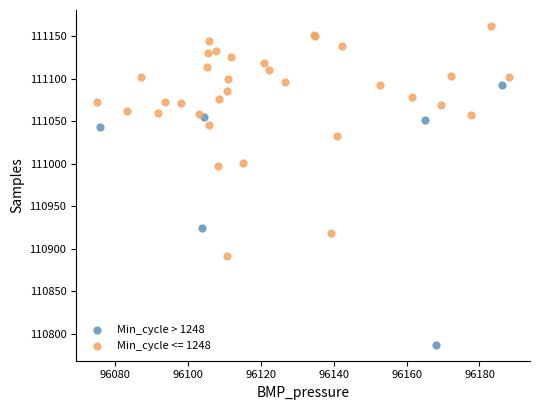

Which series contains the highest Y value?

Min_cycle <= 1248